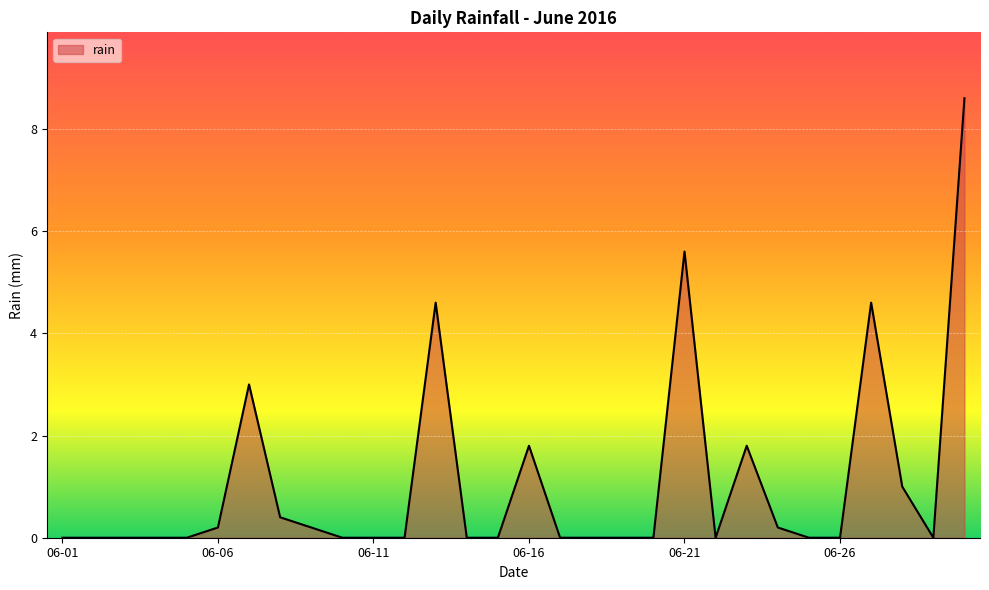

What is the difference between the maximum and minimum values?

8.6